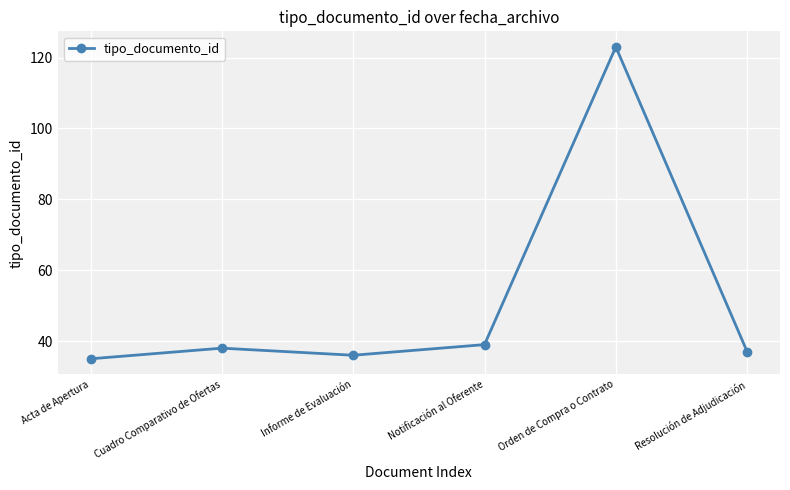

Reading right to left, transcribe all the data shown in this chart.

Resolución de Adjudicación=37	Orden de Compra o Contrato=123	Notificación al Oferente=39	Informe de Evaluación=36	Cuadro Comparativo de Ofertas=38	Acta de Apertura=35